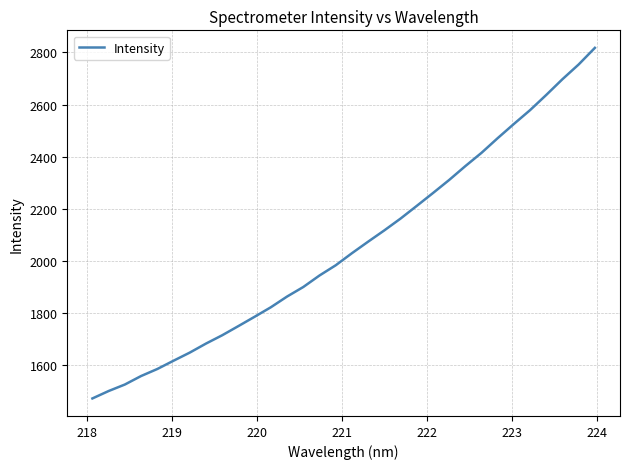

What is the maximum value shown in the chart?

2817.4